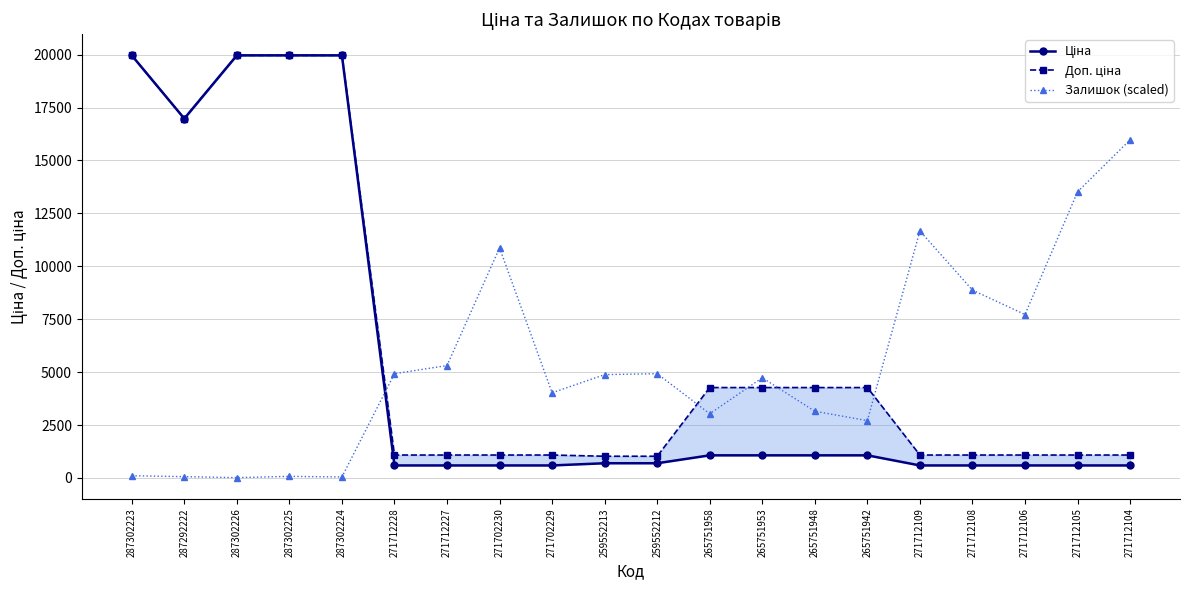

The value of Доп. ціна at 271712228 is 1081.7. True or false?

True